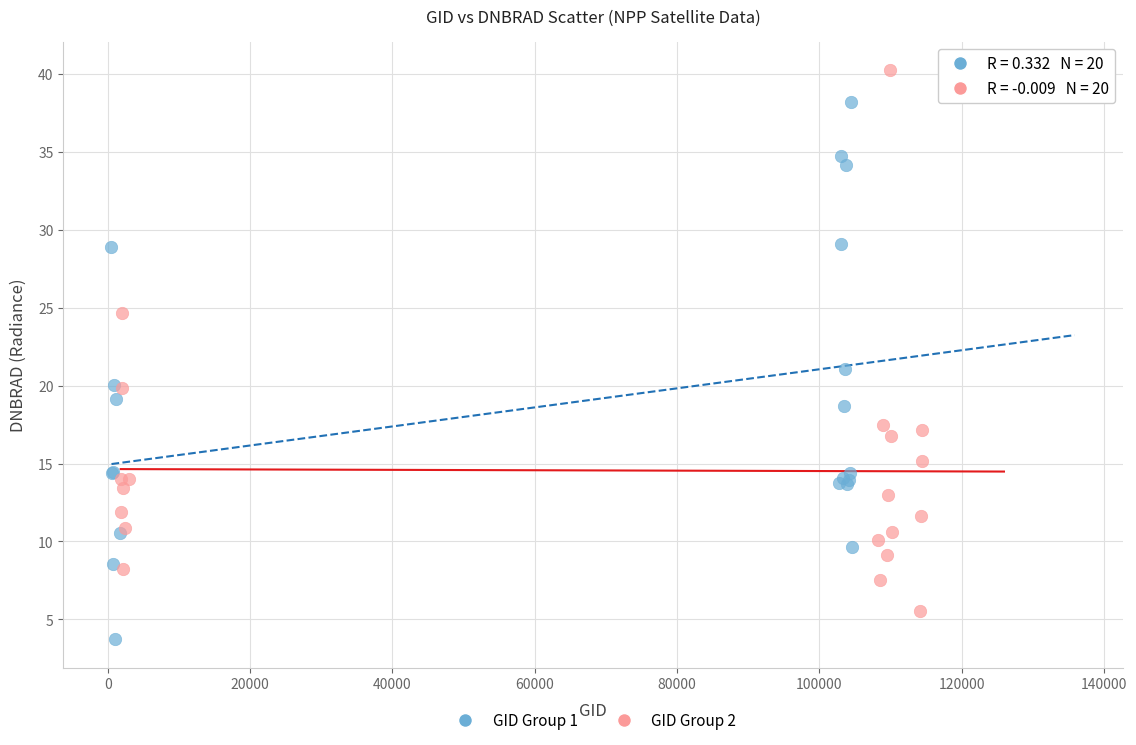

Which series reaches the minimum Y coordinate?

GID Group 1